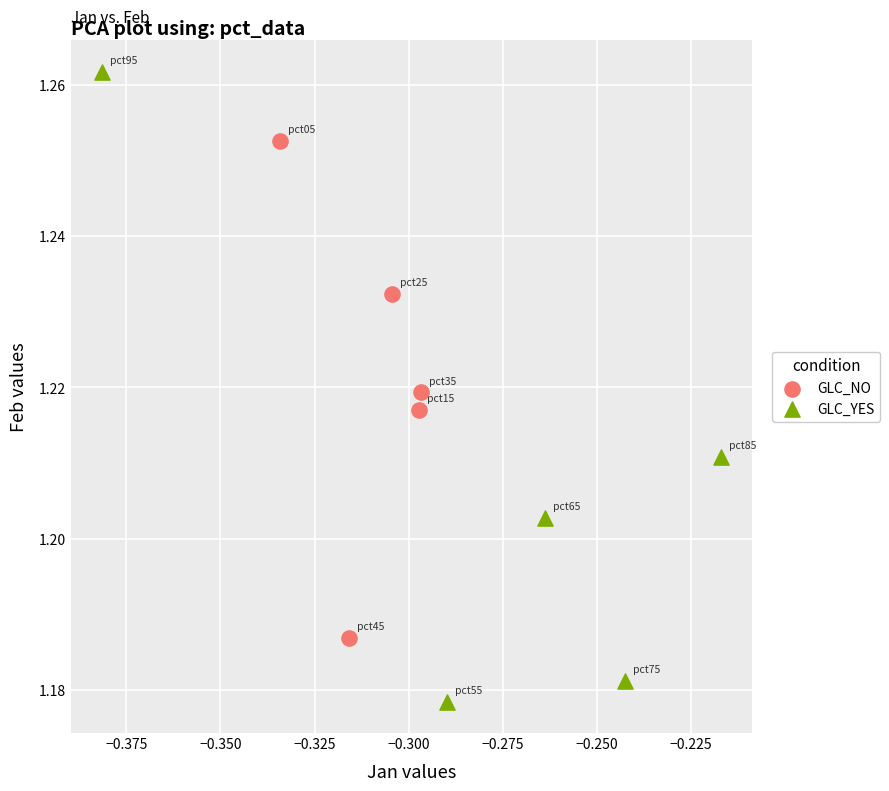

Which series contains the highest Y value?

GLC_YES